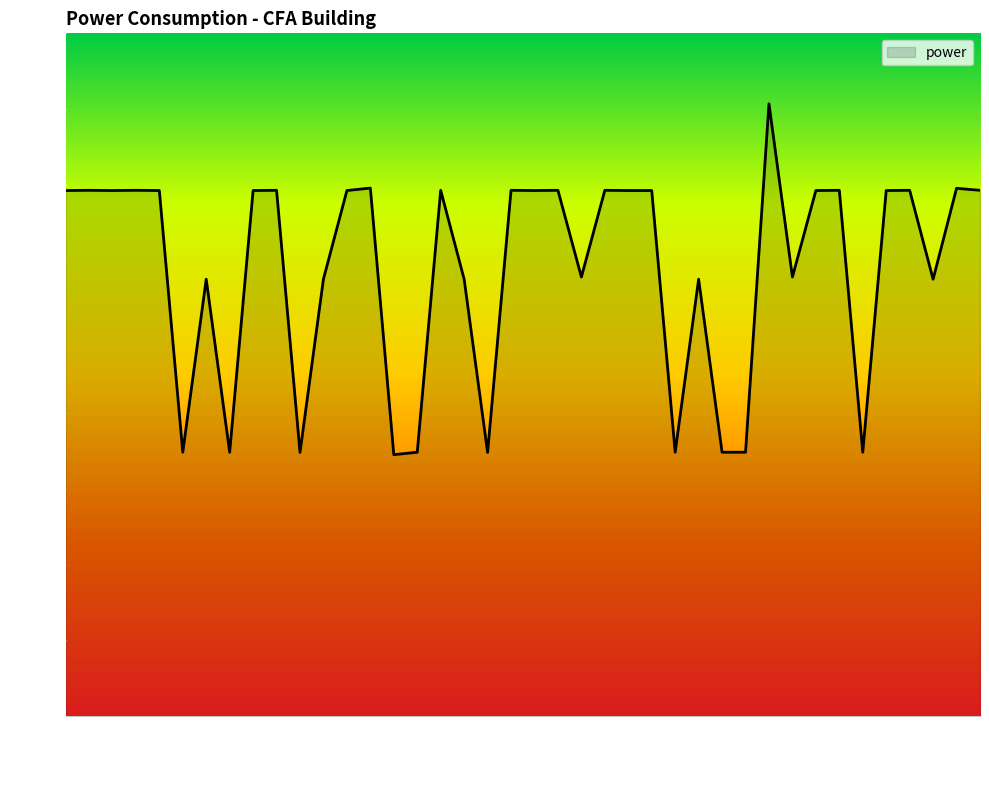

What is the difference between the maximum and minimum values?

92.5